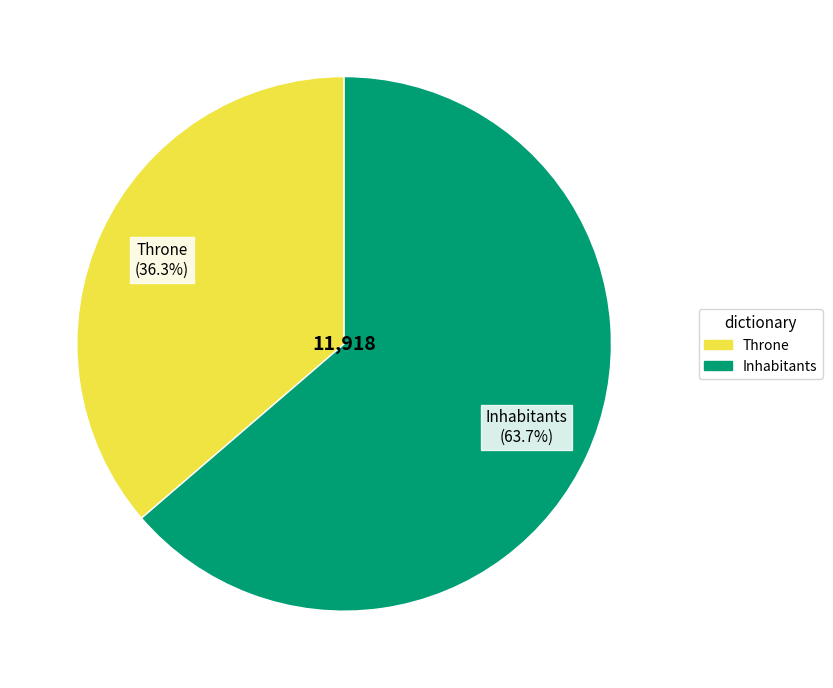

Combined, what portion of the pie is Inhabitants and Throne?

100.0%